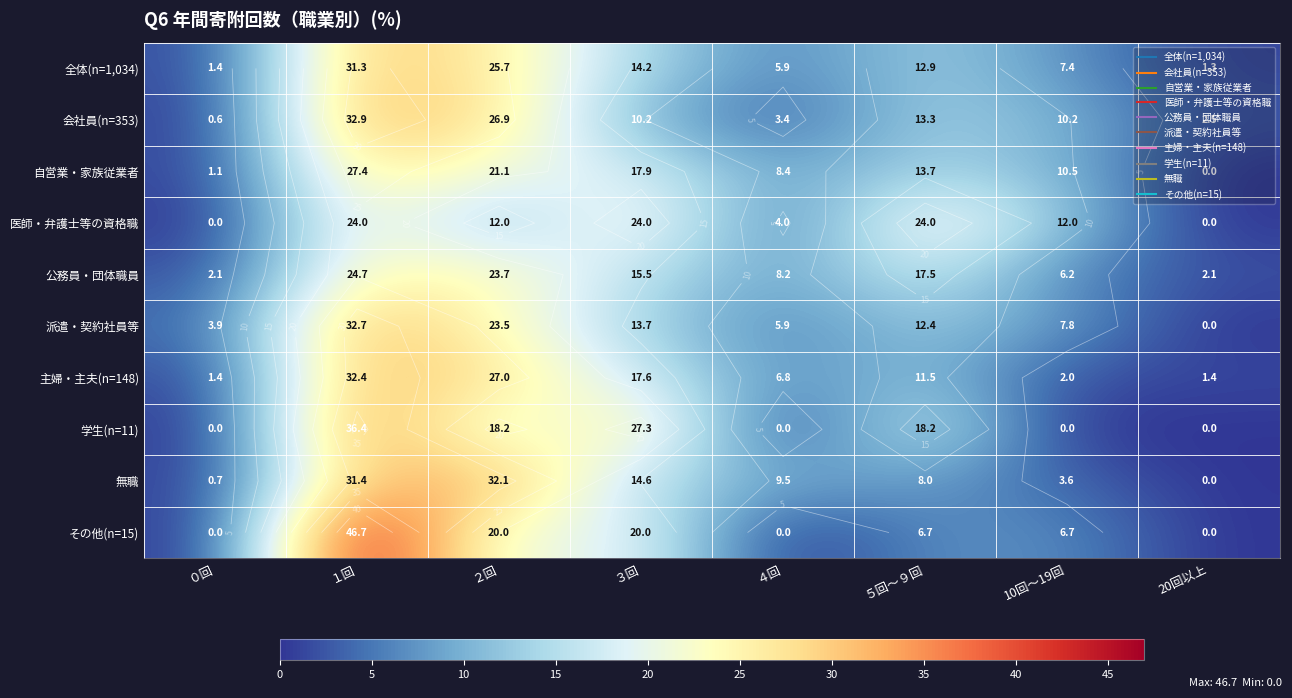

Count the number of categories in the chart.

8